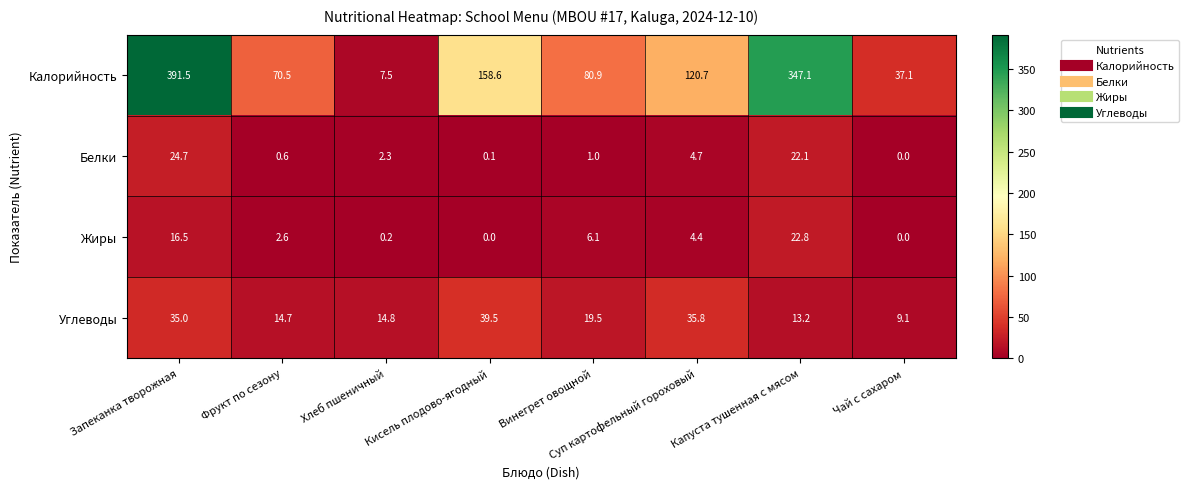

True or false: Калорийность has a value of 80.9 at Винегрет овощной.

True